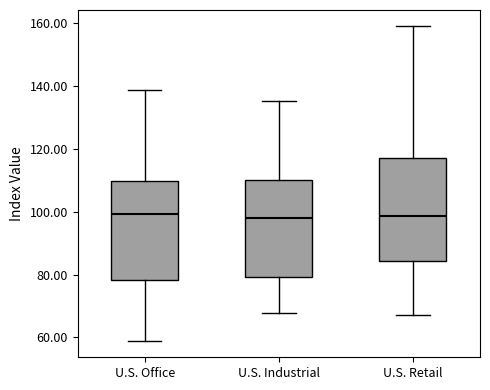

Where is the upper edge of the box for U.S. Retail on the y-axis? The values are not printed on the chart, so give them approximately, as read against the axis.

118